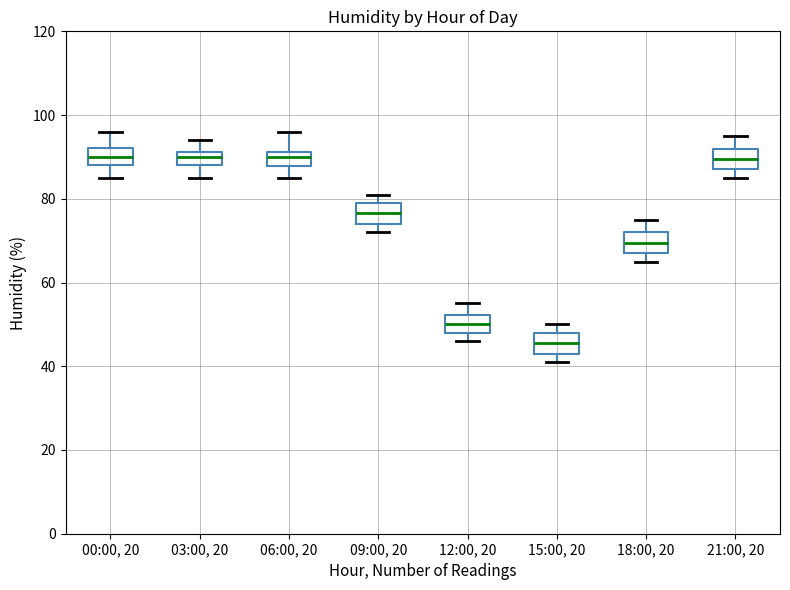

Reading left to right, transcribe this box plot: for each box, give where its median line is, the range the box spans, and where its two whiskers end, as read against the y-axis. The values are not printed on the chart, so give them approximately, as read against the axis.

00:00, 20: median 90, box 88 to 92, whiskers 86 to 96
03:00, 20: median 90, box 88 to 92, whiskers 86 to 94
06:00, 20: median 90, box 88 to 92, whiskers 86 to 96
09:00, 20: median 76, box 74 to 80, whiskers 72 to 82
12:00, 20: median 50, box 48 to 52, whiskers 46 to 56
15:00, 20: median 46, box 44 to 48, whiskers 42 to 50
18:00, 20: median 70, box 68 to 72, whiskers 66 to 76
21:00, 20: median 90, box 88 to 92, whiskers 86 to 96